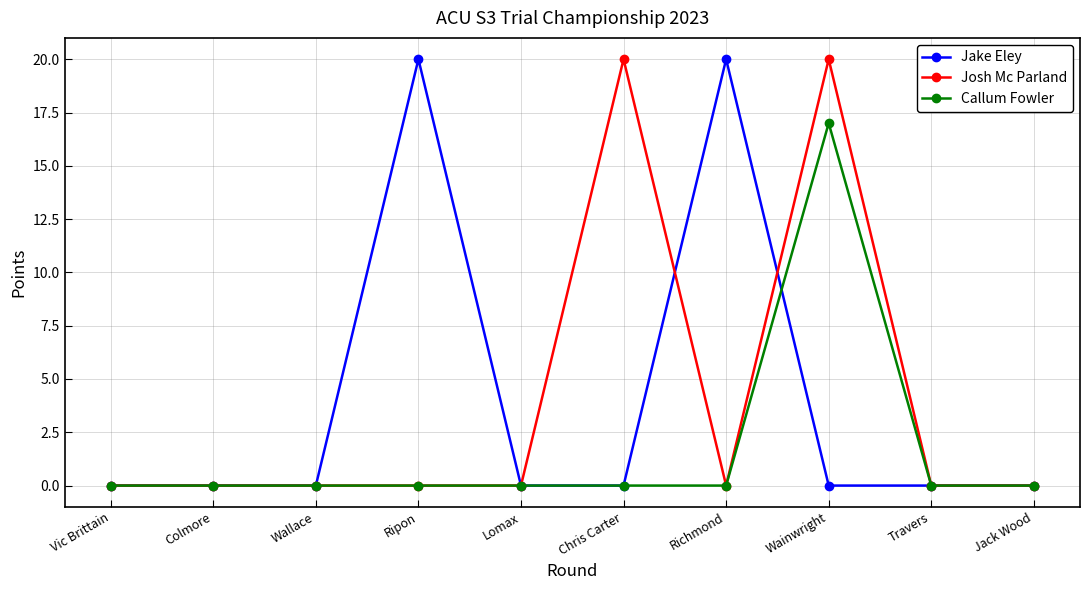

At Wainwright, list the series in order from largest to smallest.

Josh Mc Parland, Callum Fowler, Jake Eley